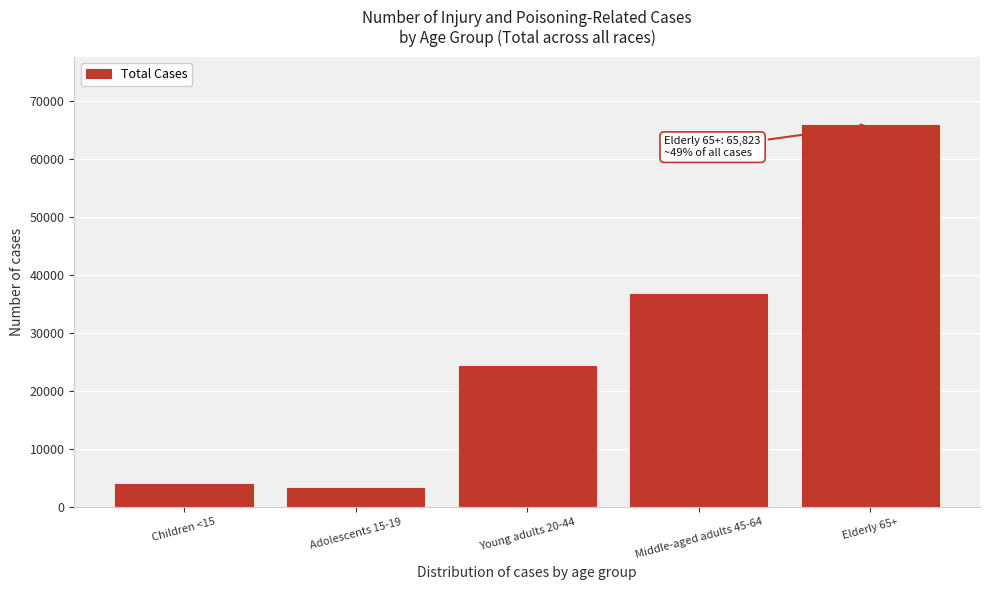

Reading left to right, extract all data points from this chart.

3932	3294	24417	36826	65823